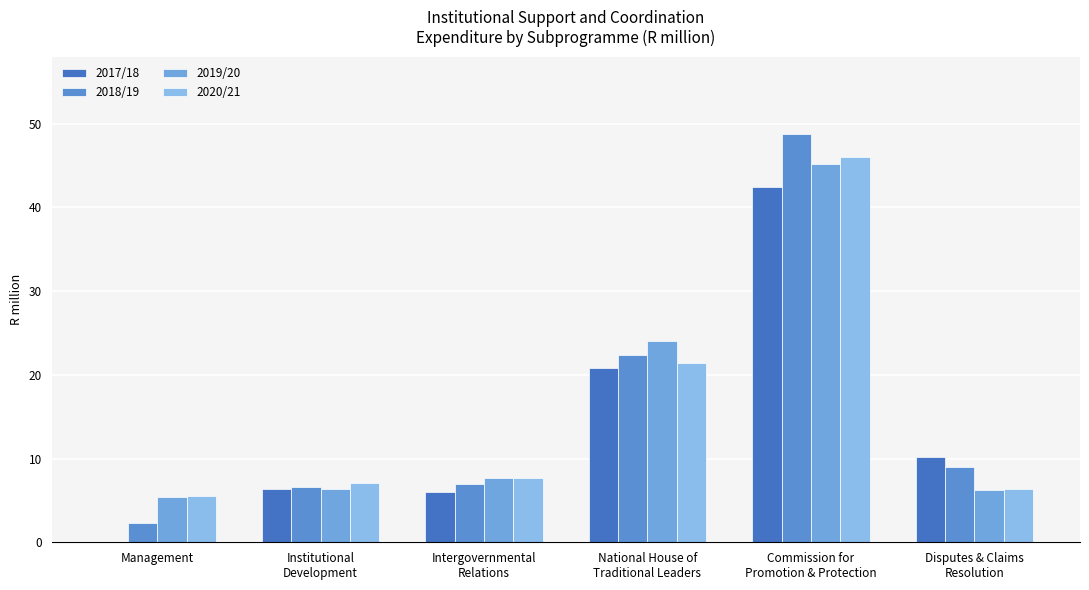

List the labels in order of 2019/20 value, smallest first.

Management, Disputes & Claims
Resolution, Institutional
Development, Intergovernmental
Relations, National House of
Traditional Leaders, Commission for
Promotion & Protection